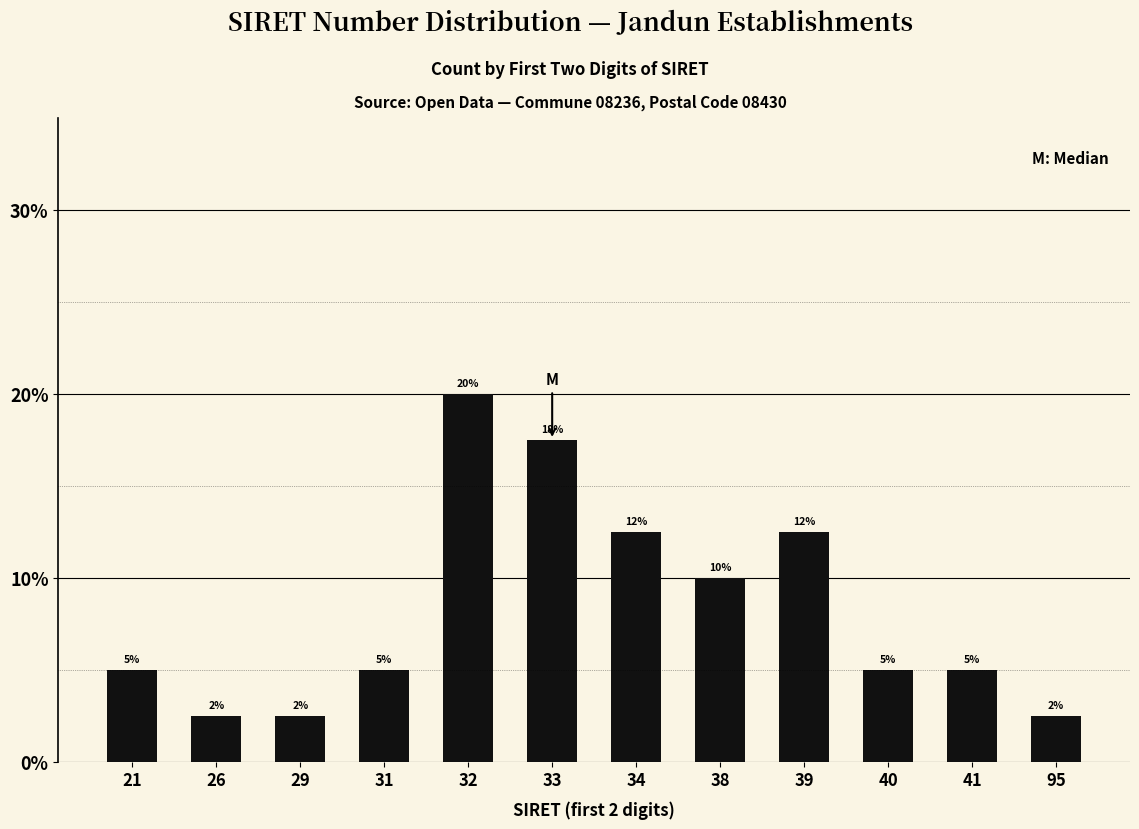

Between 41 and 29, which is larger?

41